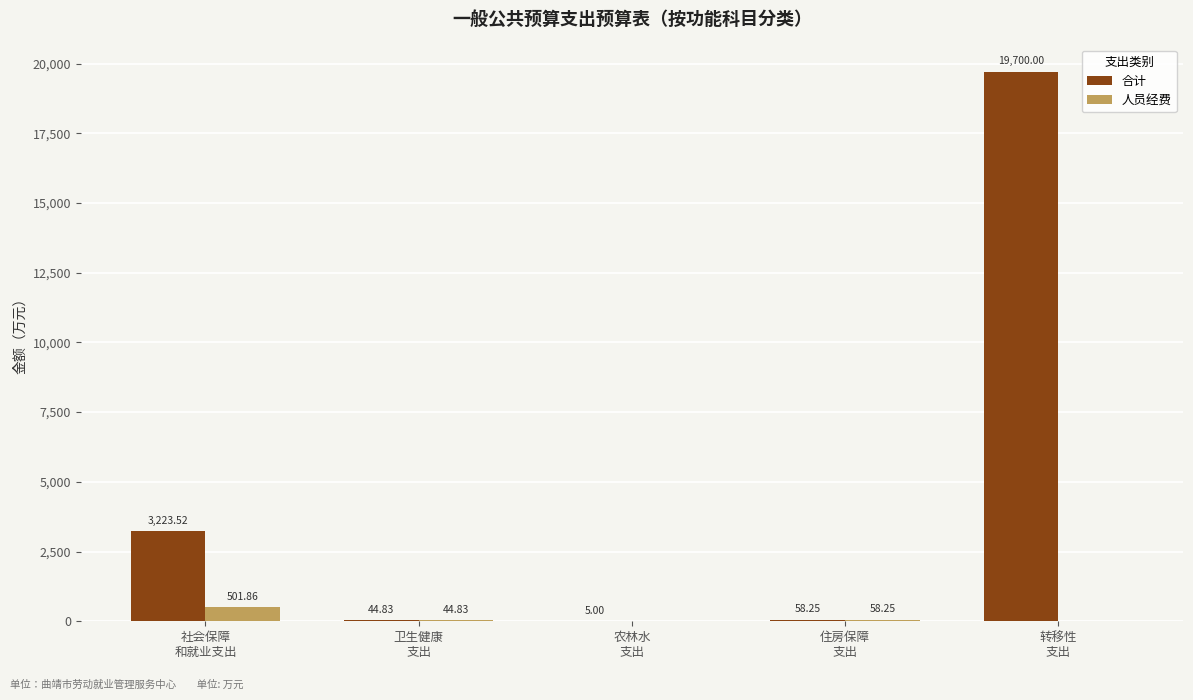

Which series has the largest range (max minus min)?

合计